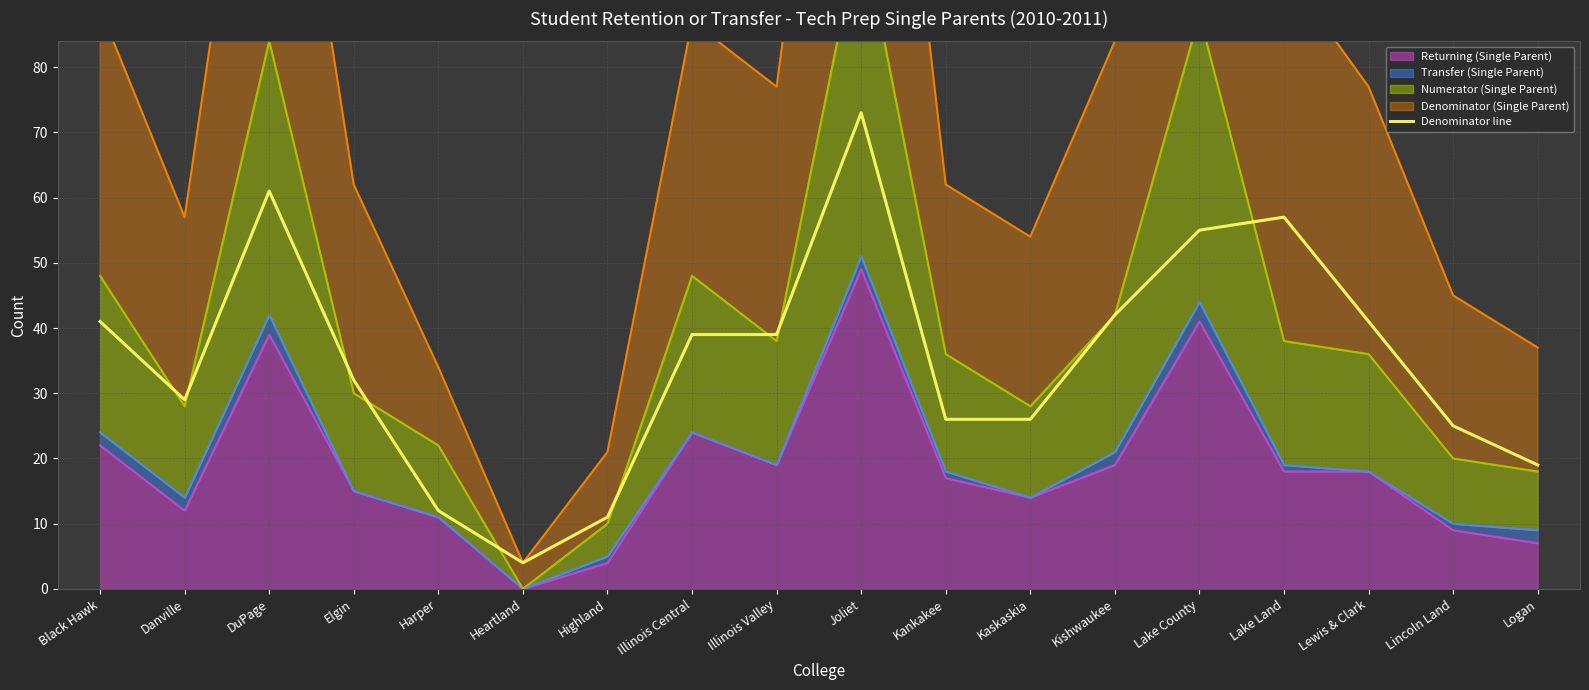

Between Danville and Heartland, which is larger?

Danville